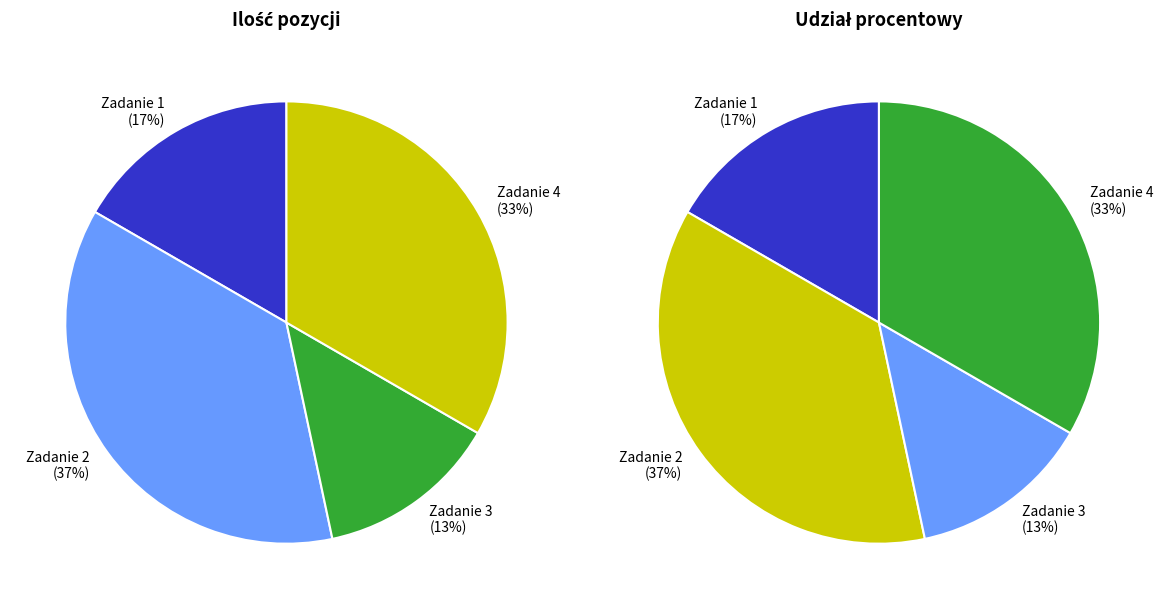

What is the smallest slice in the pie chart?

Zadanie 3 (Karty obrazkowe)